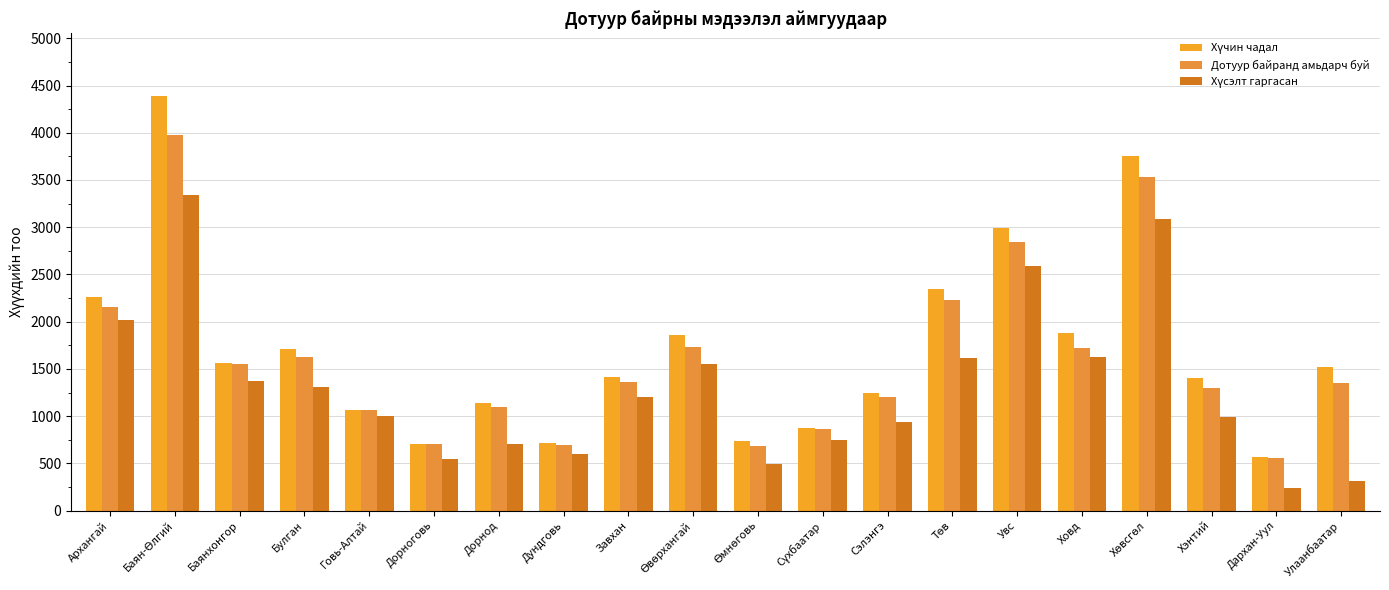

The value of Дотуур байранд амьдарч буй at Дорнод is 1092. True or false?

True